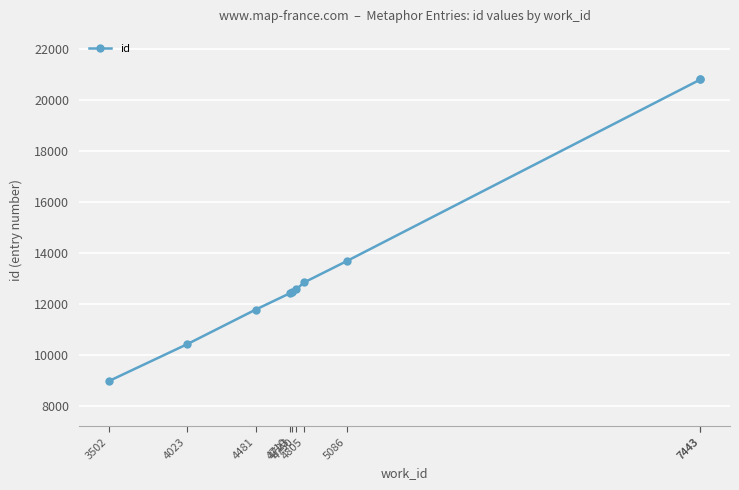

Rank the categories by value from lowest to highest.

3502, 4023, 4481, 4710, 4723, 4750, 4805, 5086, 7443, 7443